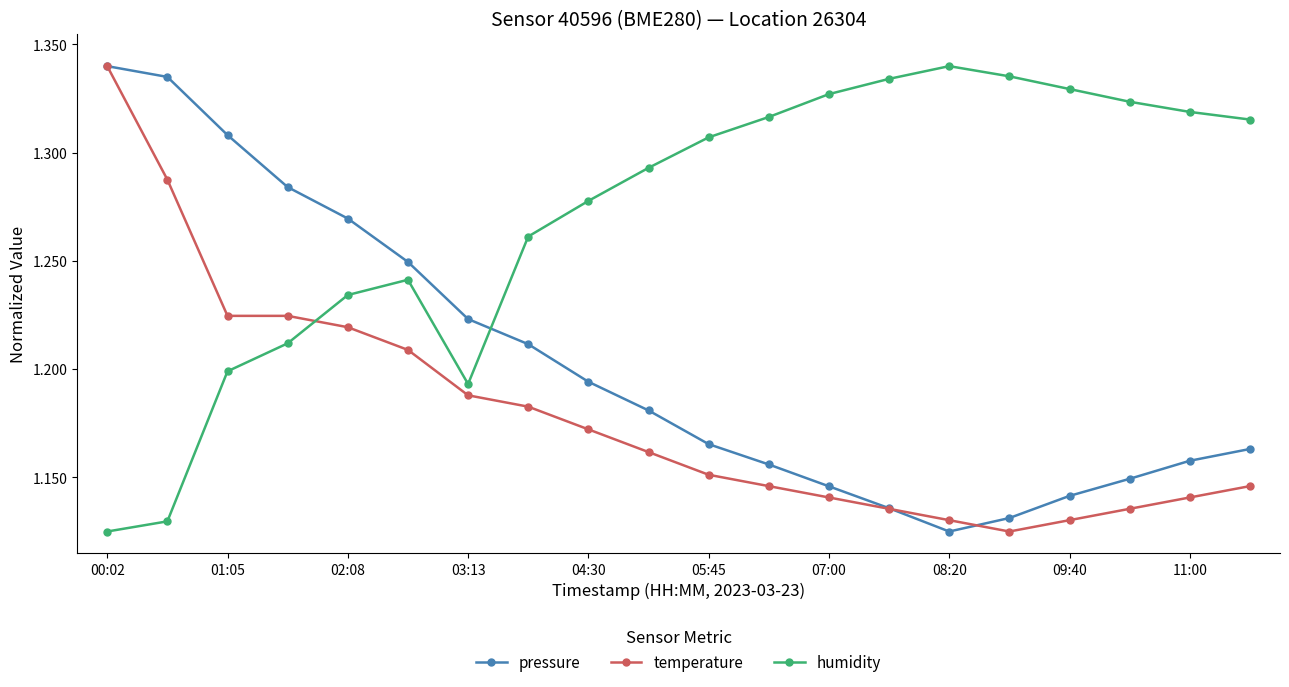

Which series has the largest total across all categories?

humidity